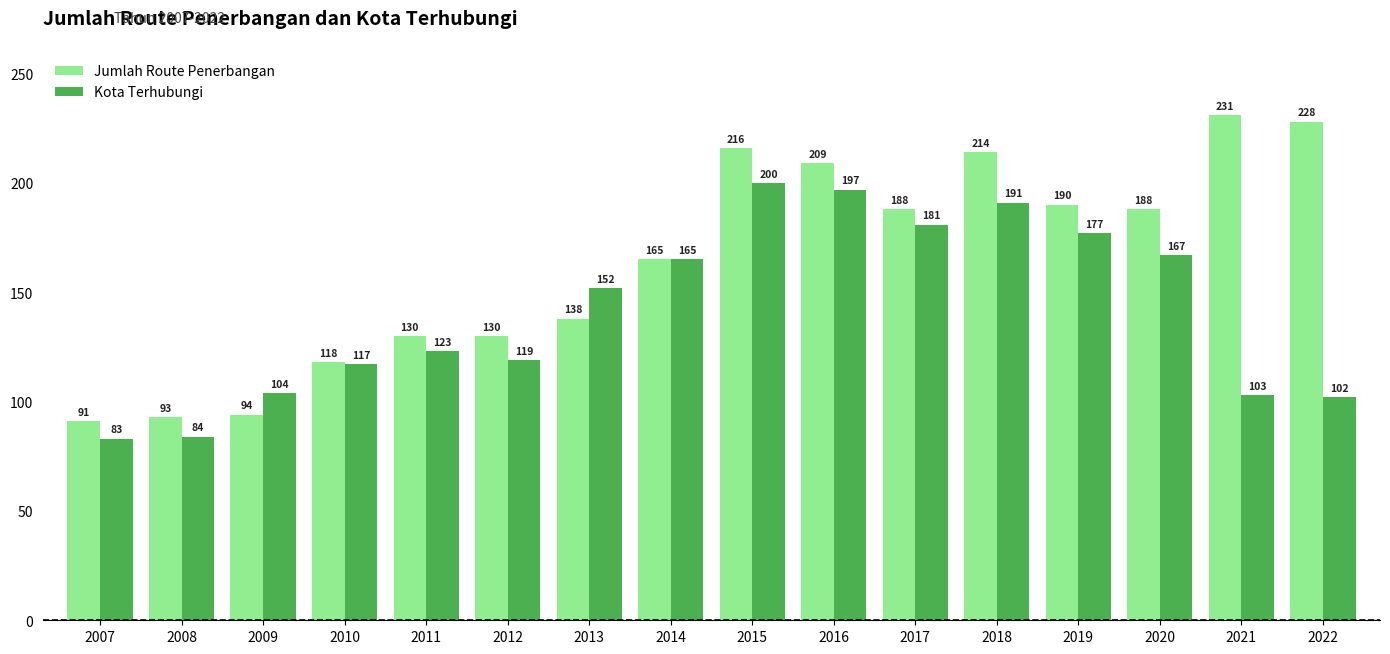

How many bars are there in each group?

2